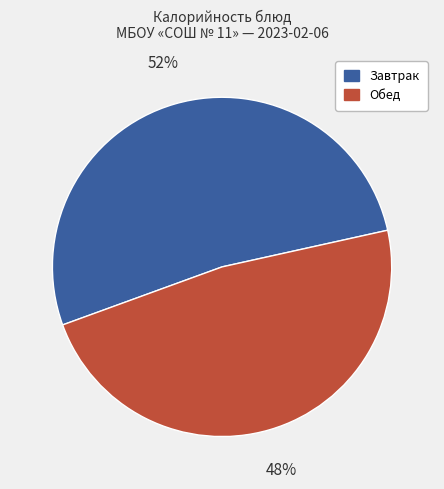

To the nearest percent, what is the average slice percentage?

50%